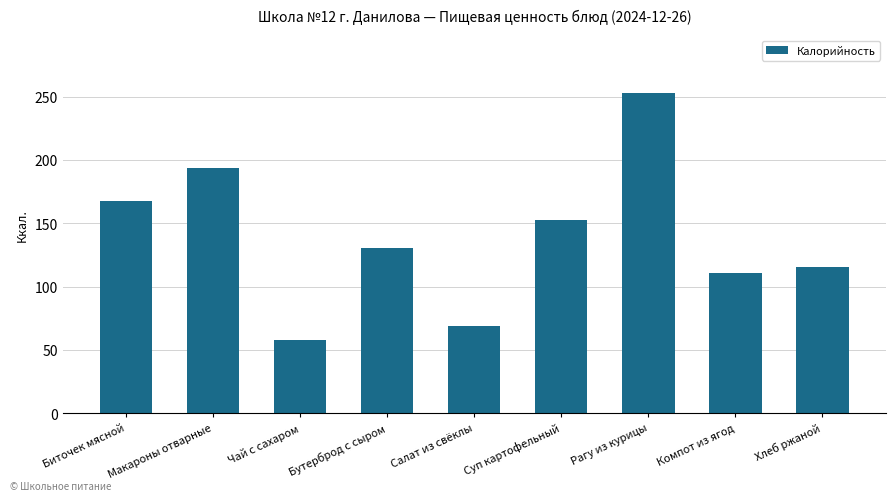

What is the difference between the values at Бутерброд с сыром and Рагу из курицы?

122.8